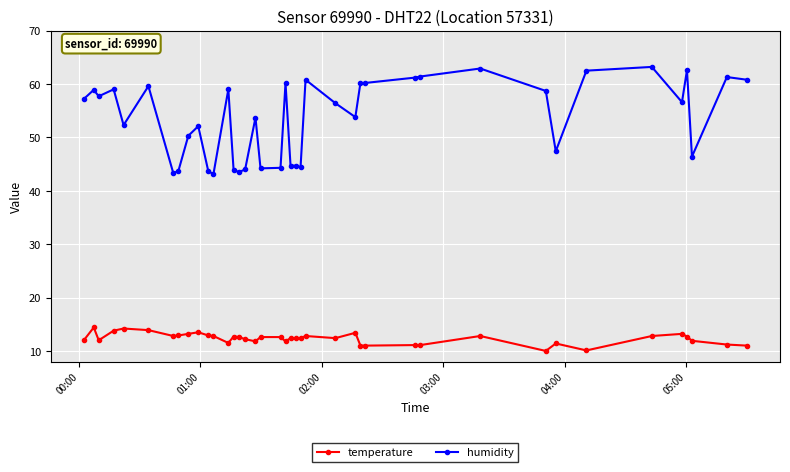

What is the average value of the temperature series?

12.3